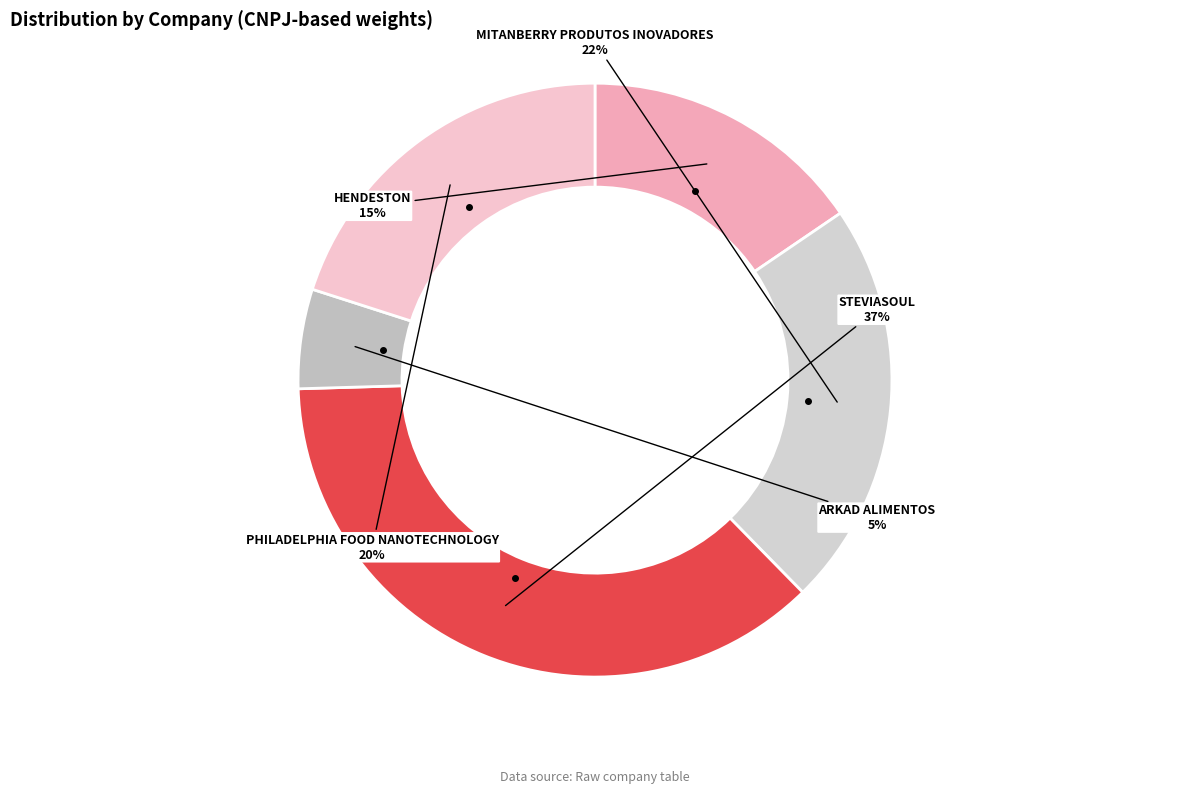

Do PHILADELPHIA FOOD NANOTECHNOLOGY and STEVIASOUL together represent more than half of the pie?

Yes